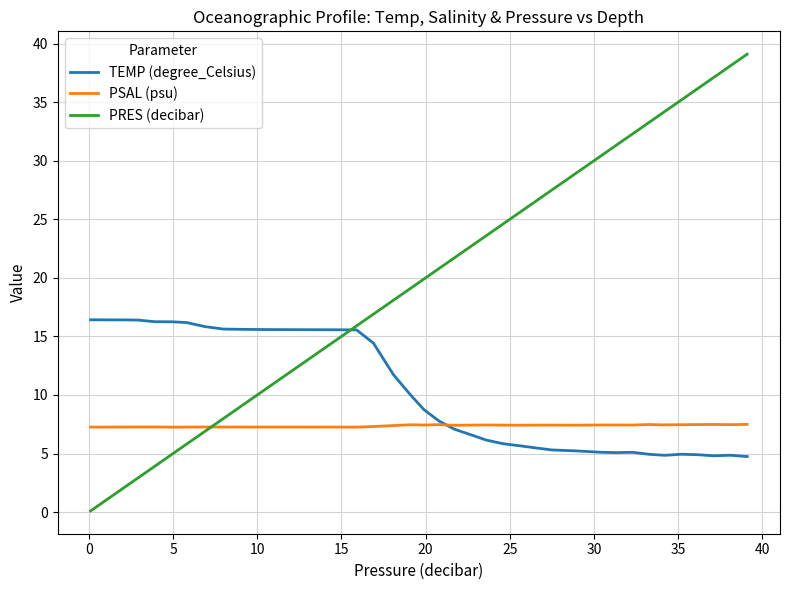

Which series has the largest total across all categories?

PRES (decibar)